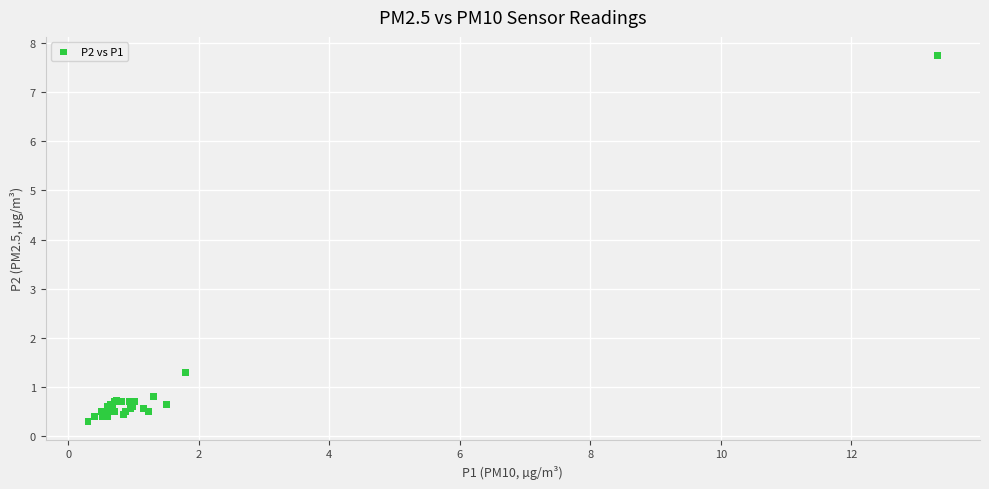

What Y value in the scatter plot is closest to 4?

1.3